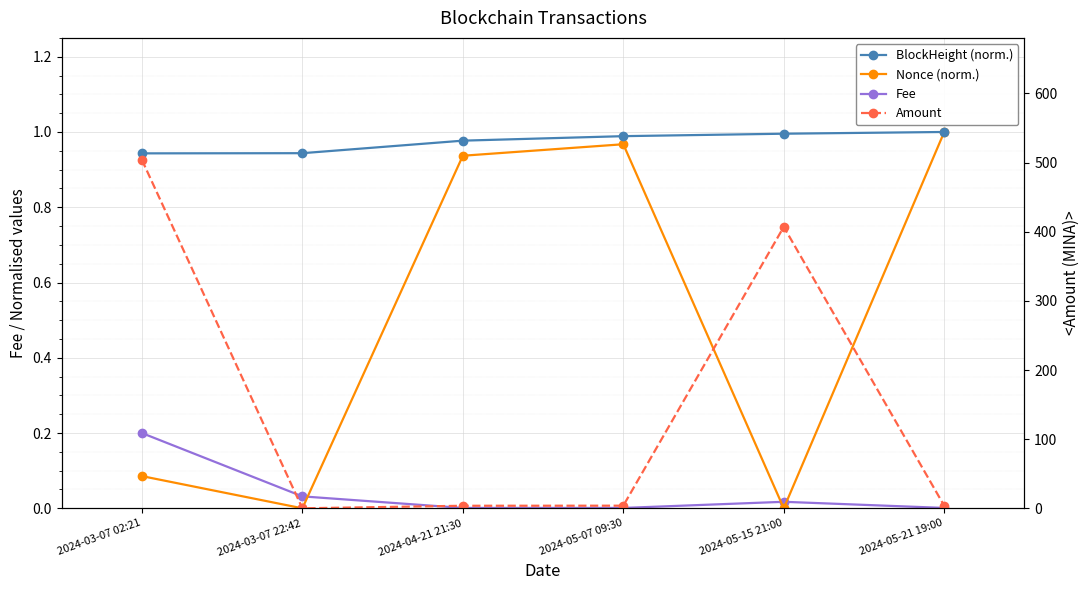

Which series has the widest spread of values?

Amount